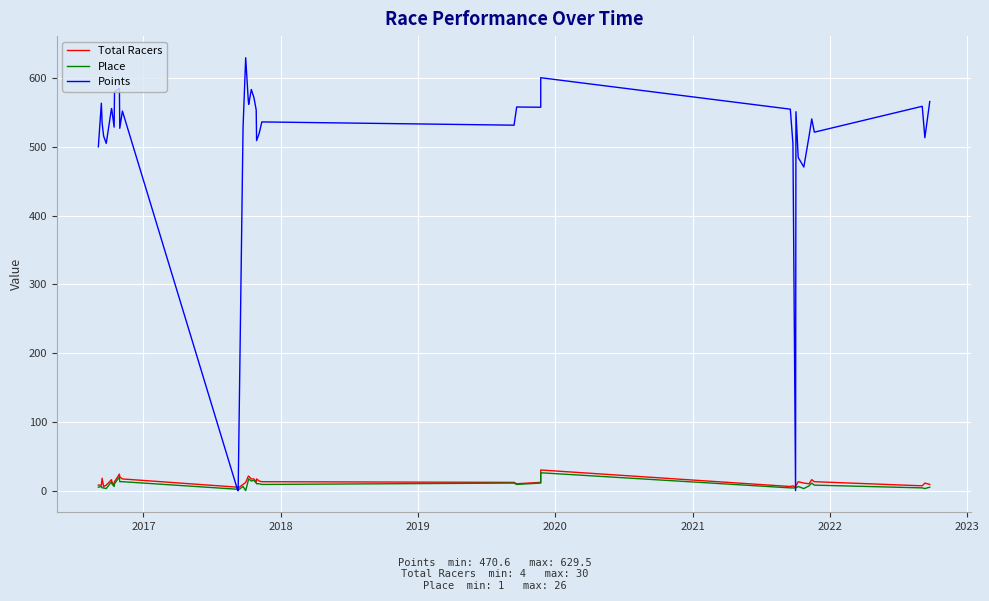

What is the value of the Total Racers point at the 20th from the left?

17.0